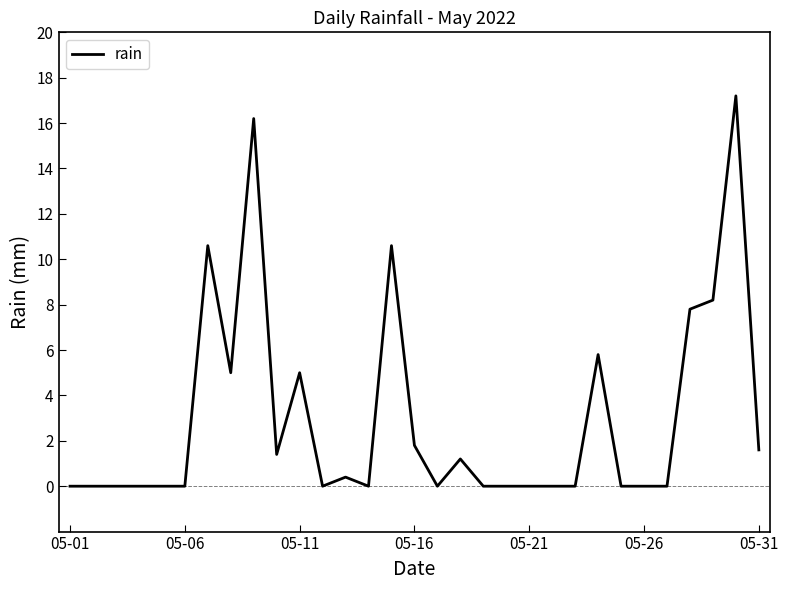

What is the maximum value shown in the chart?

17.2